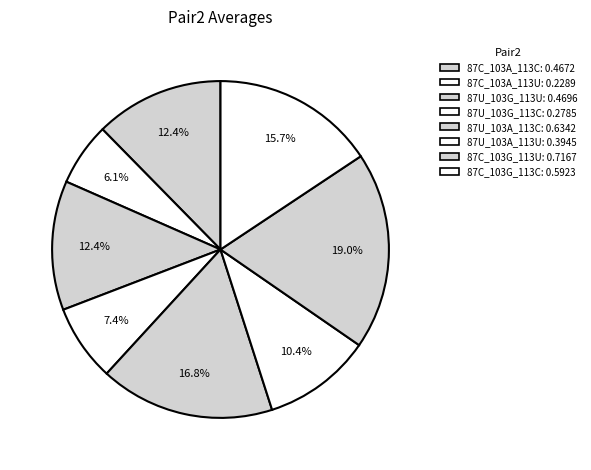

Combined, do 87U_103A_113C and 87U_103G_113C account for over 50%?

No